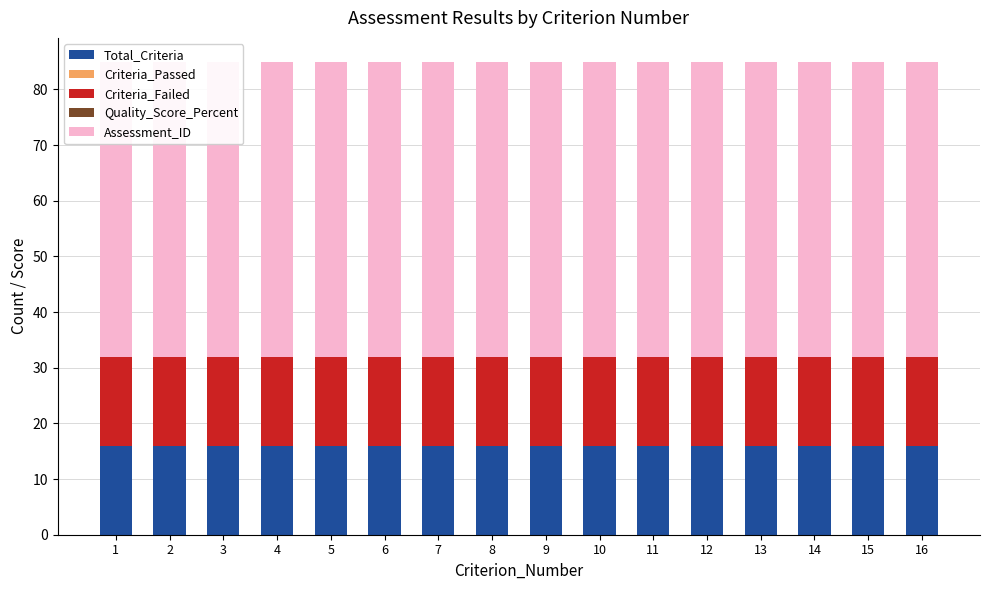

At which category is the sum across all series the highest?

1